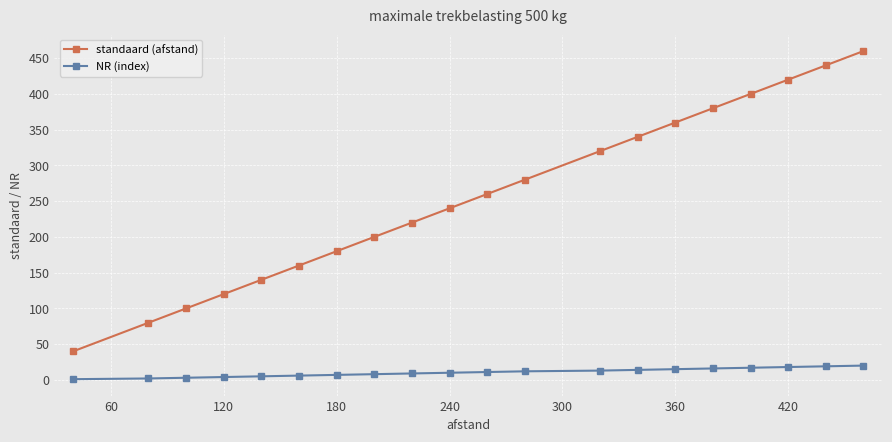

What is the highest value of the NR (index) series?

20